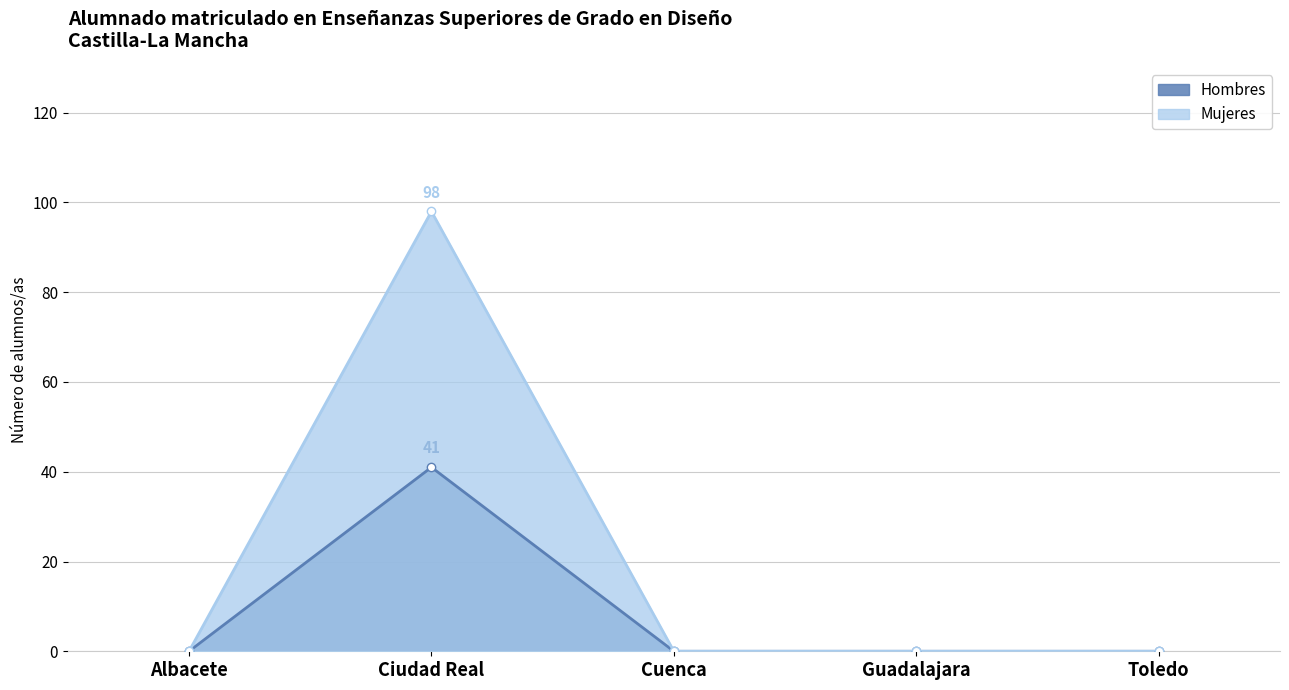

Does the chart display data point markers on the line(s)?

Yes